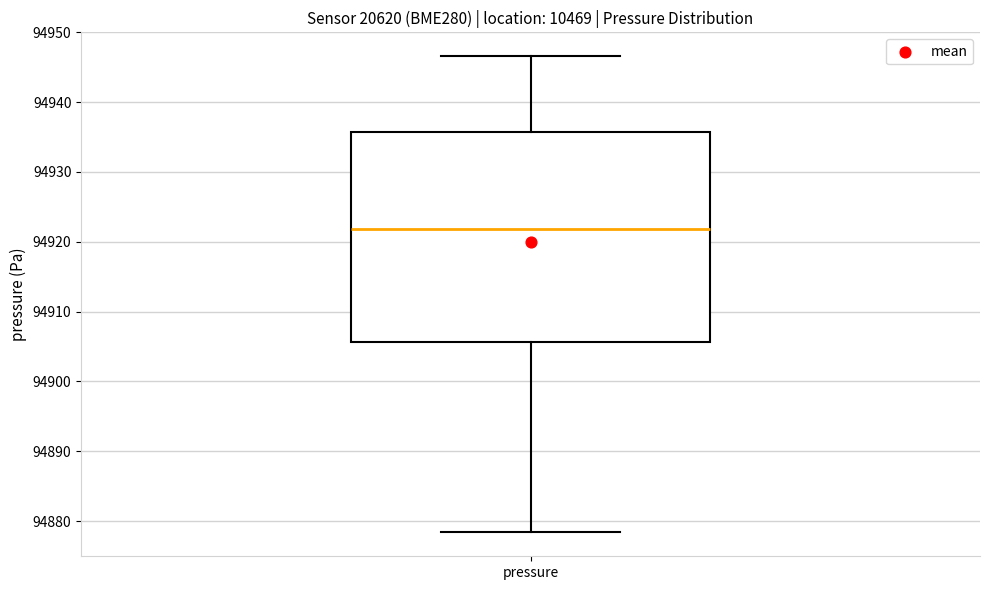

Where does the upper whisker of the box for pressure end on the y-axis? The values are not printed on the chart, so give them approximately, as read against the axis.

94947